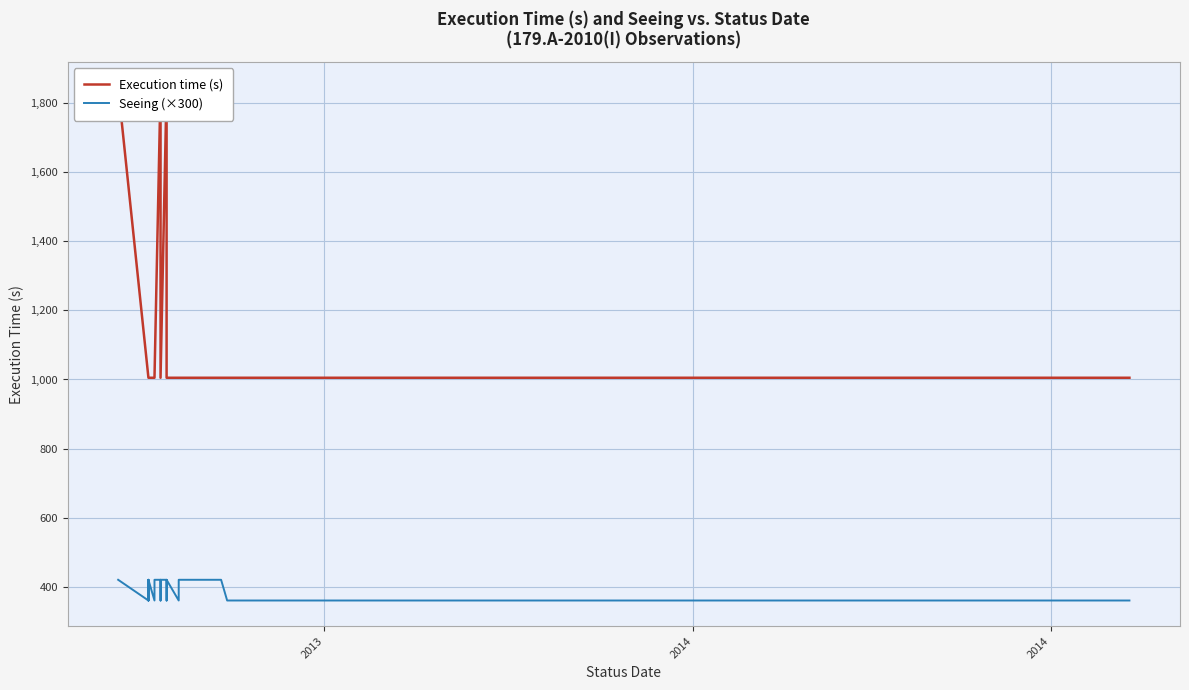

Which series reaches the minimum Y coordinate?

Seeing (×300)